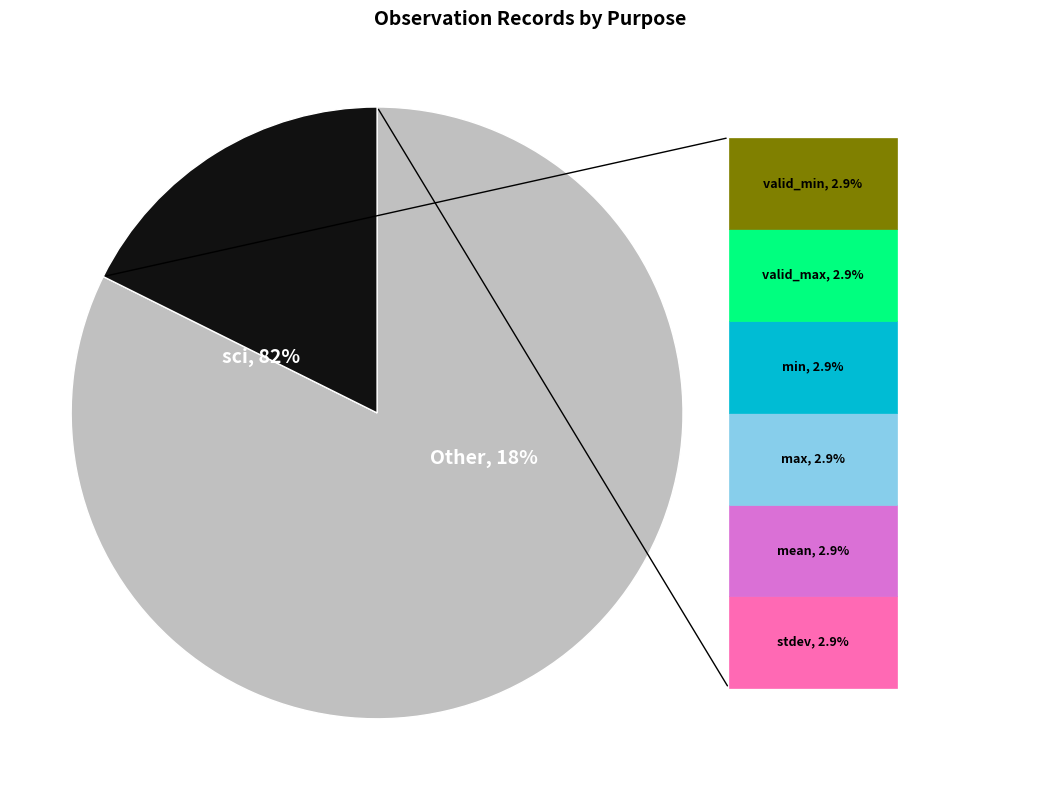

Which has a higher value, max or sci?

sci